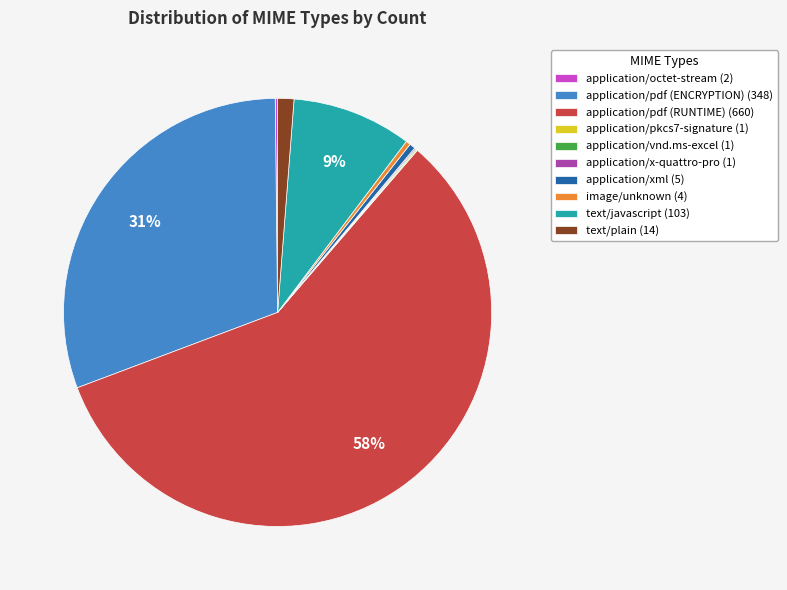

Is there any slice that represents more than half of the pie?

Yes